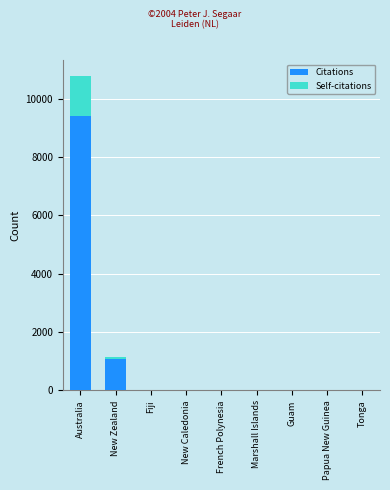

What is the total value across all series at Australia?

10794